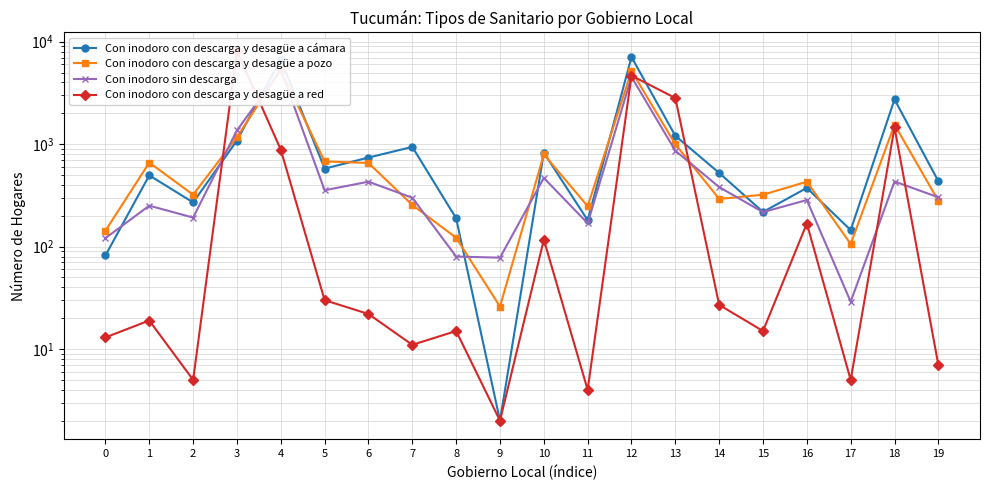

Reading right to left, what are all the values shown in this chart?

Con inodoro con descarga y desagüe a cámara: 19=435	18=2732	17=145	16=374	15=218	14=524	13=1206	12=7079	11=181	10=827	9=2	8=189	7=940	6=740	5=577	4=6741	3=1085	2=270	1=496	0=82
Con inodoro con descarga y desagüe a pozo: 19=280	18=1552	17=106	16=430	15=321	14=292	13=997	12=5178	11=248	10=795	9=26	8=122	7=255	6=655	5=679	4=5298	3=1171	2=321	1=661	0=143
Con inodoro sin descarga: 19=303	18=432	17=29	16=285	15=217	14=381	13=863	12=4531	11=169	10=468	9=78	8=80	7=300	6=430	5=355	4=5318	3=1363	2=192	1=251	0=121
Con inodoro con descarga y desagüe a red: 19=7	18=1456	17=5	16=168	15=15	14=27	13=2821	12=4667	11=4	10=117	9=2	8=15	7=11	6=22	5=30	4=883	3=8133	2=5	1=19	0=13